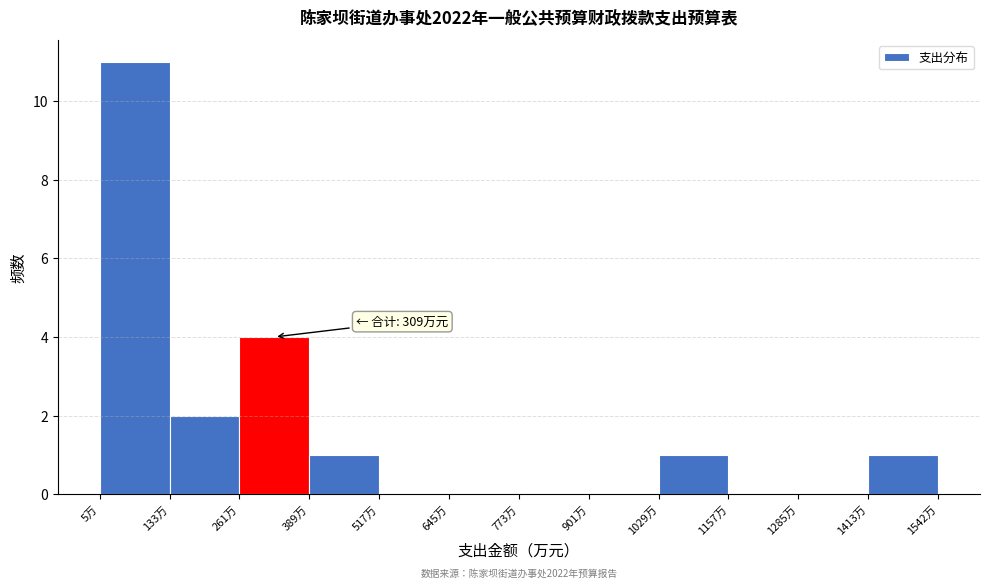

Which range on the x-axis has the tallest bar?

0 to 140